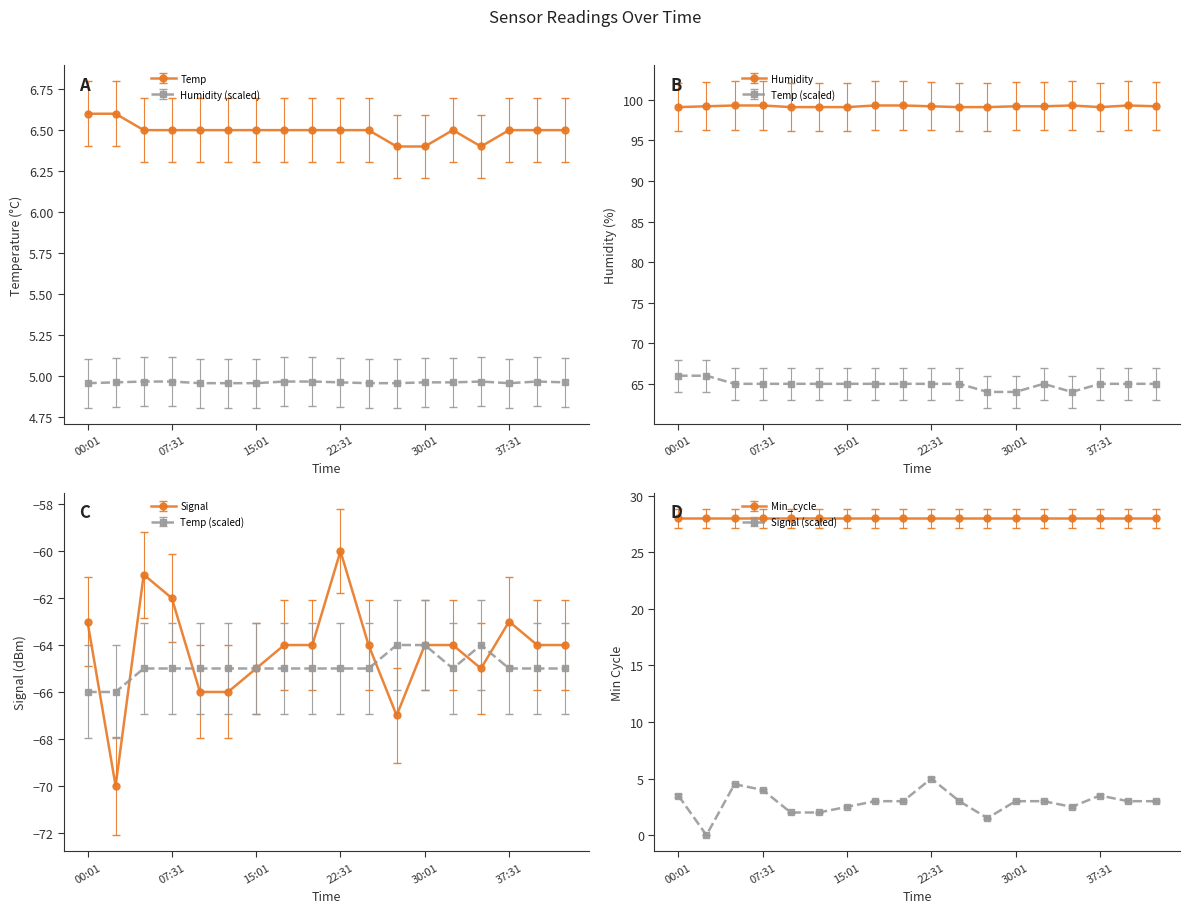

Which label corresponds to the smallest value in the chart?

02:31